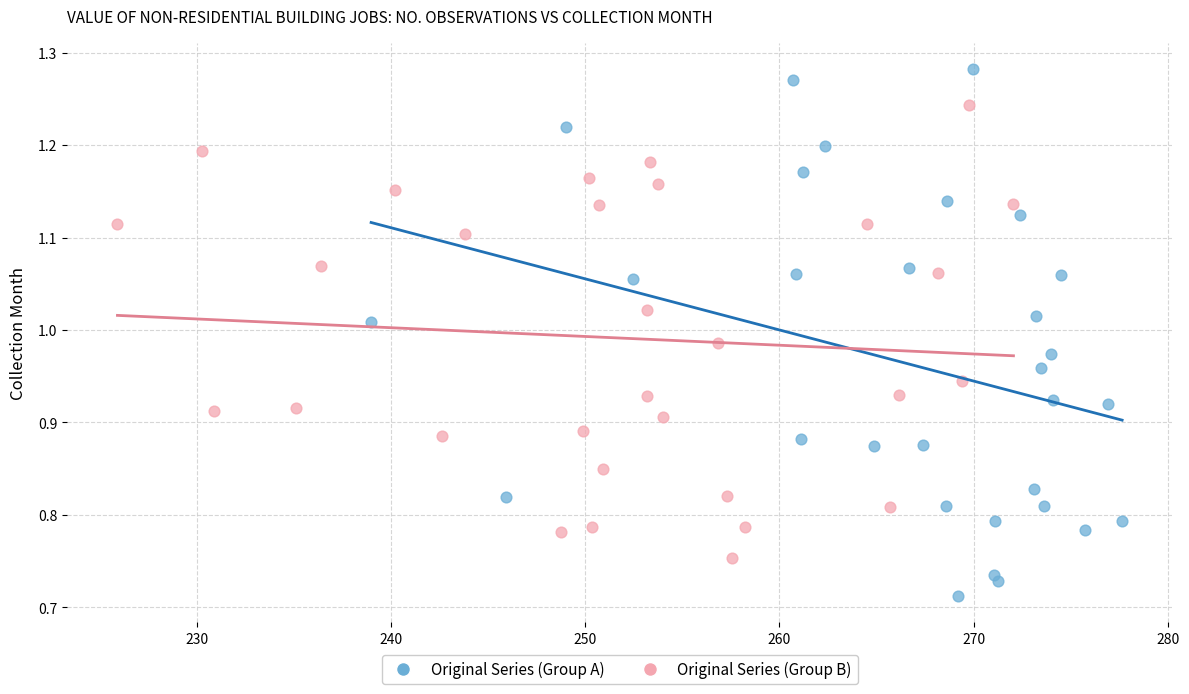

What are all the series names shown in the legend?

Original Series (Group A), Original Series (Group B)